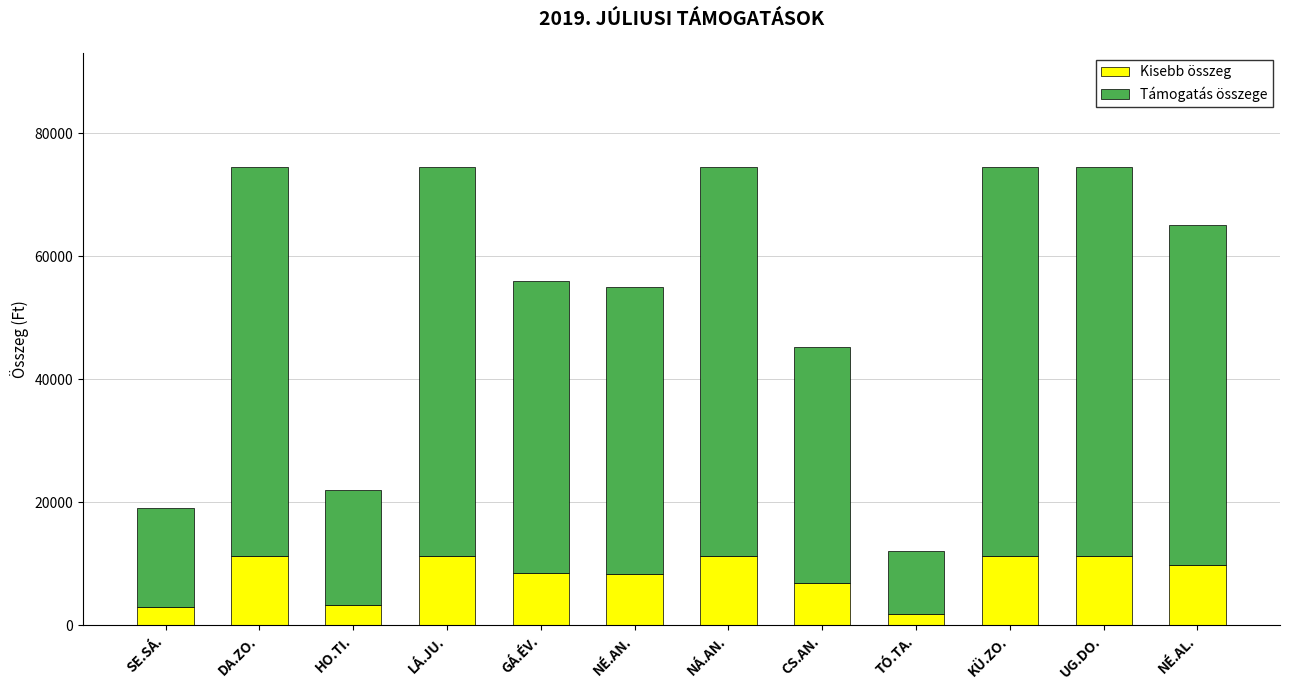

What is the total value across all series at LÁ.JU.?

74500.0